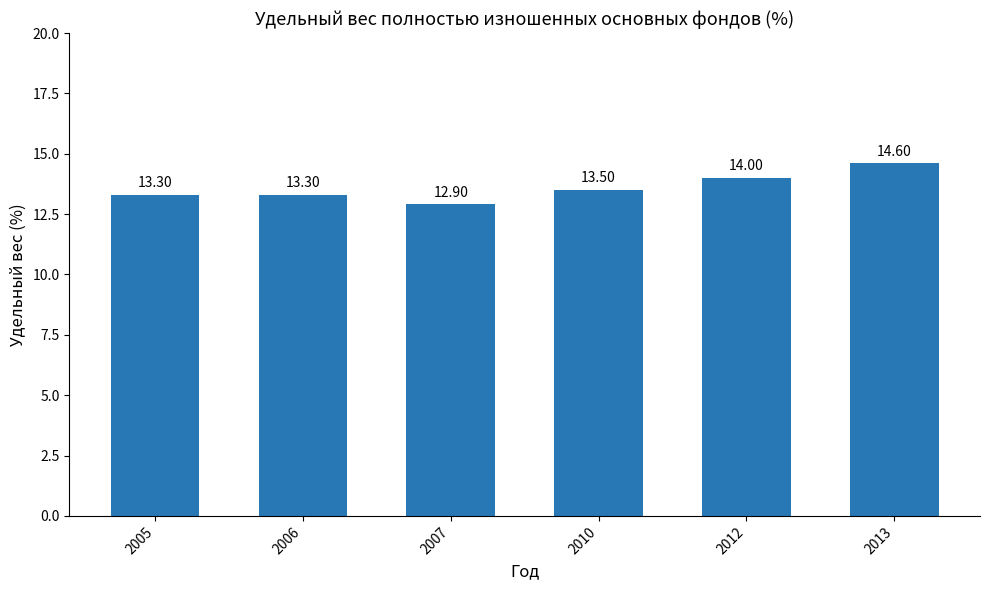

Between 2010 and 2013, which is larger?

2013